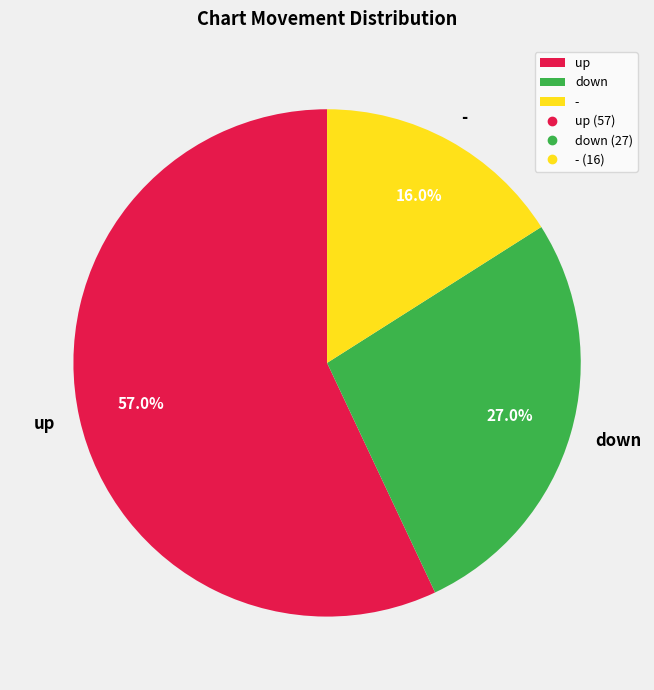

To the nearest percent, what portion does up represent?

57%